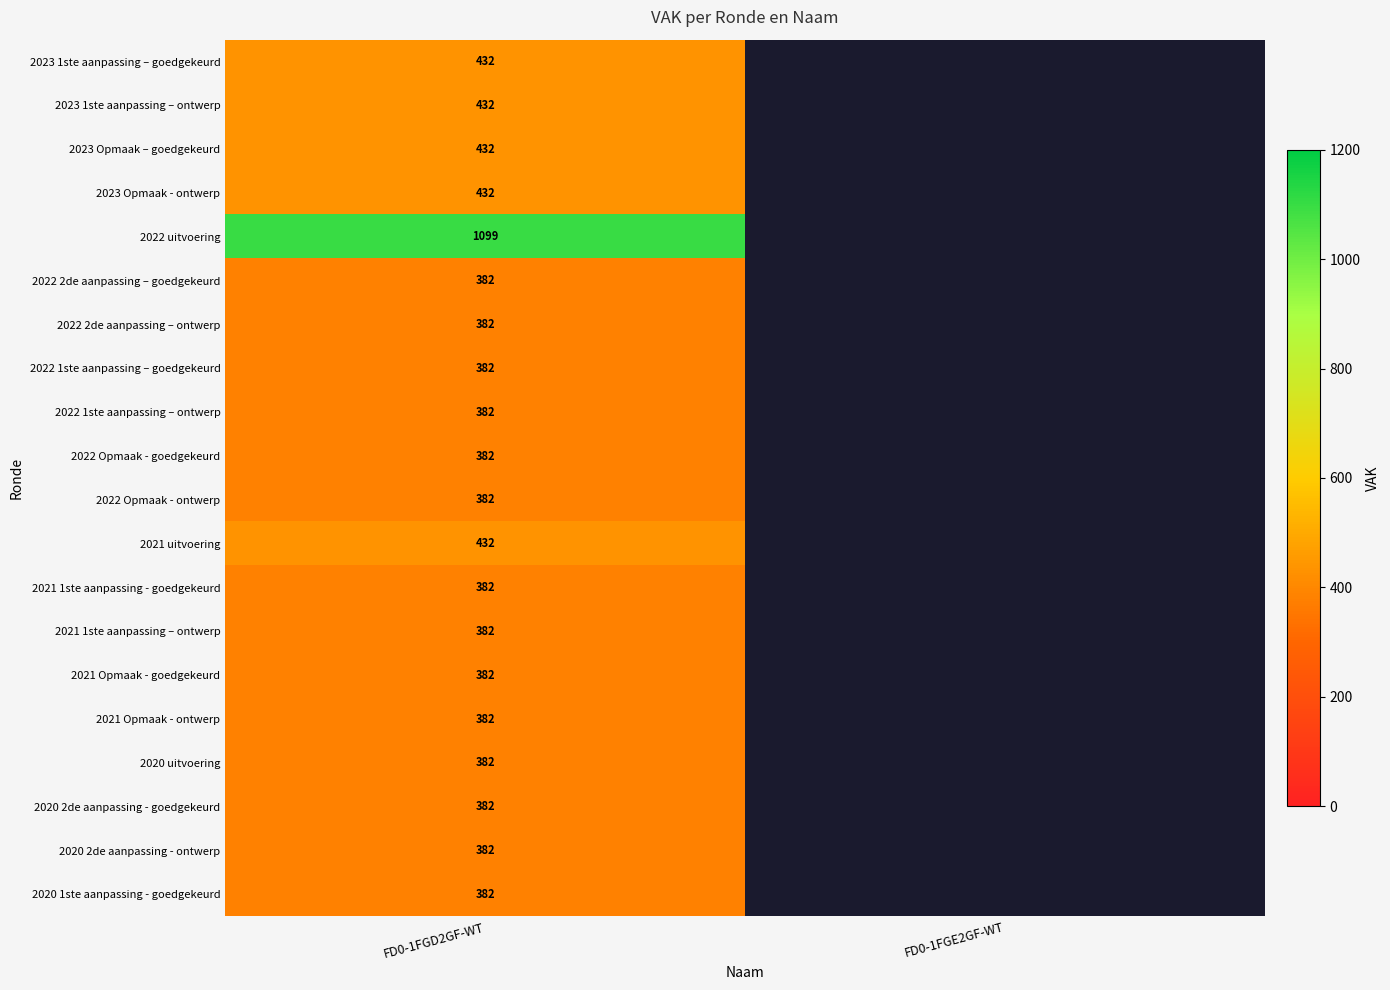

What is the spread (max minus min) of values at FD0-1FGD2GF-WT?

717